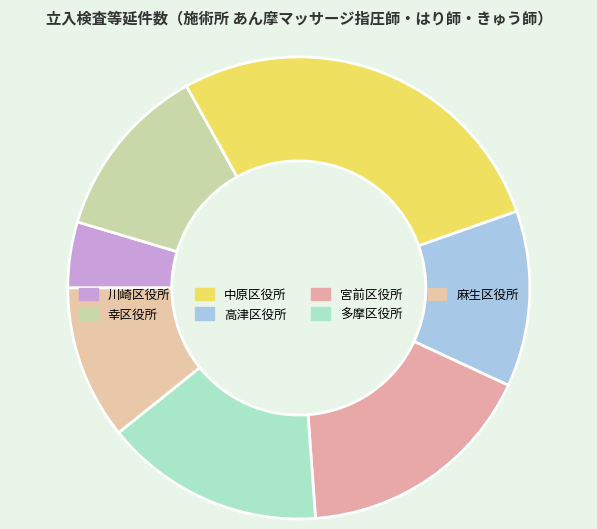

How many segments does this pie chart have?

7